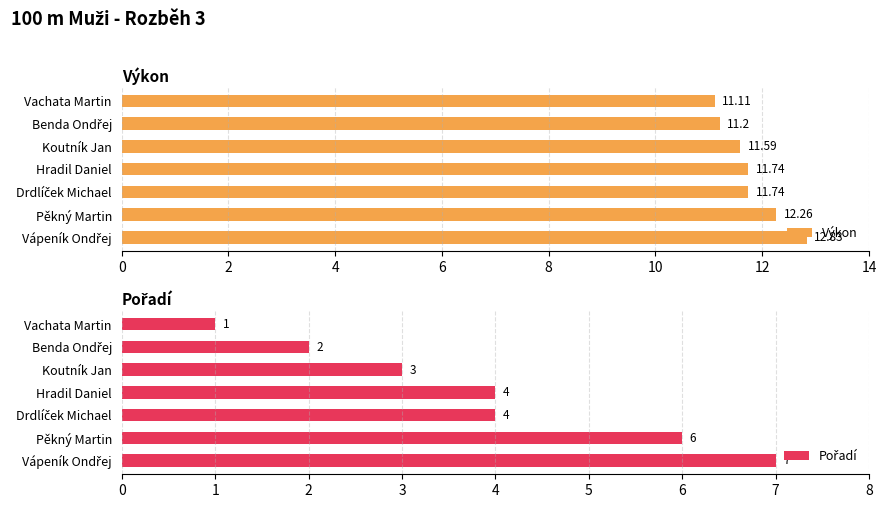

What are all the series names shown in the legend?

Výkon, Pořadí